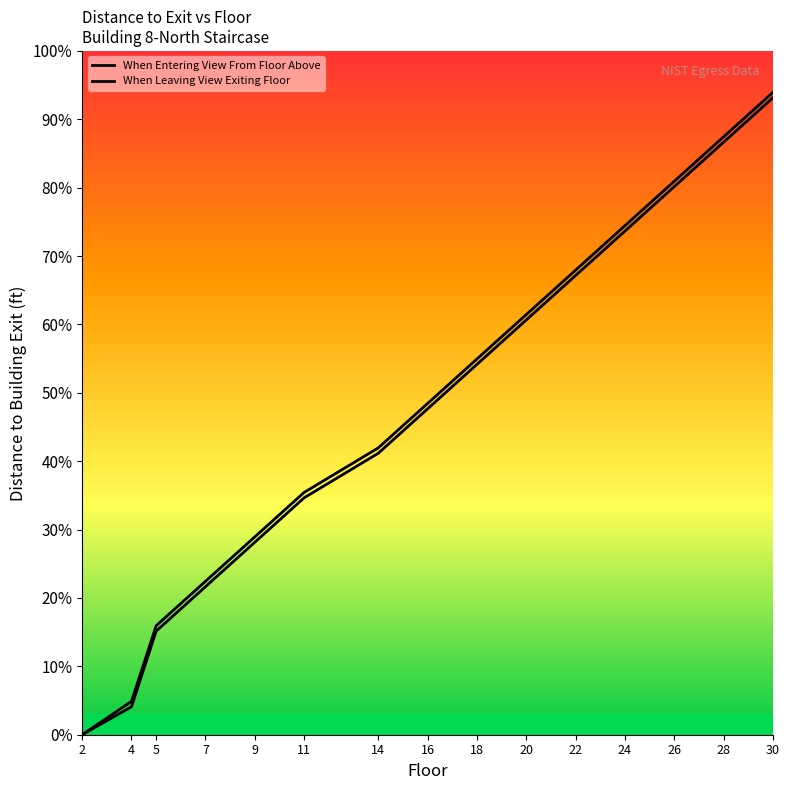

List the series in order of their overall mean, lowest first.

When Leaving View Exiting Floor, When Entering View From Floor Above